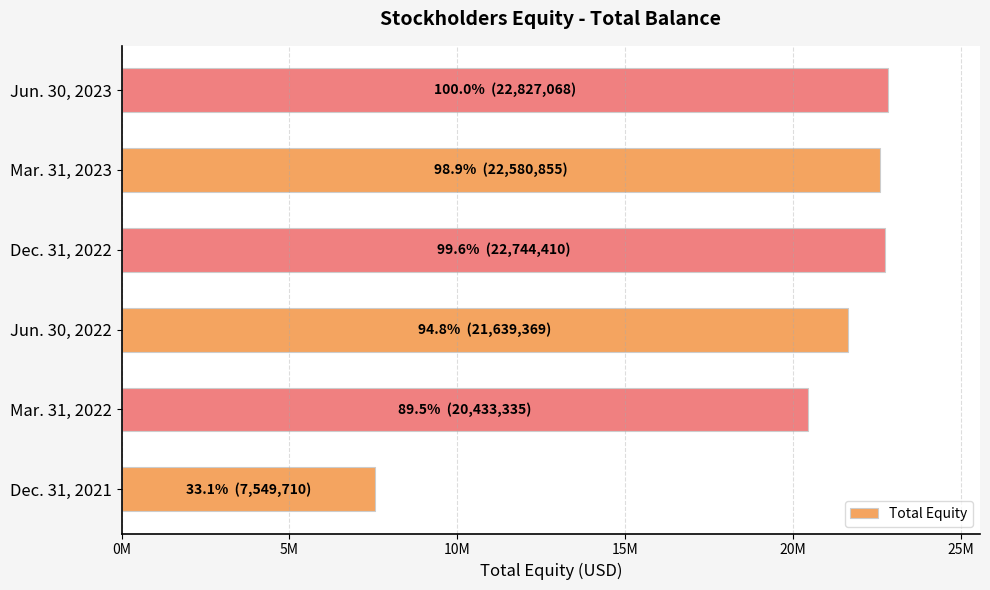

At which label is the value closest to 15188389?

Mar. 31, 2022